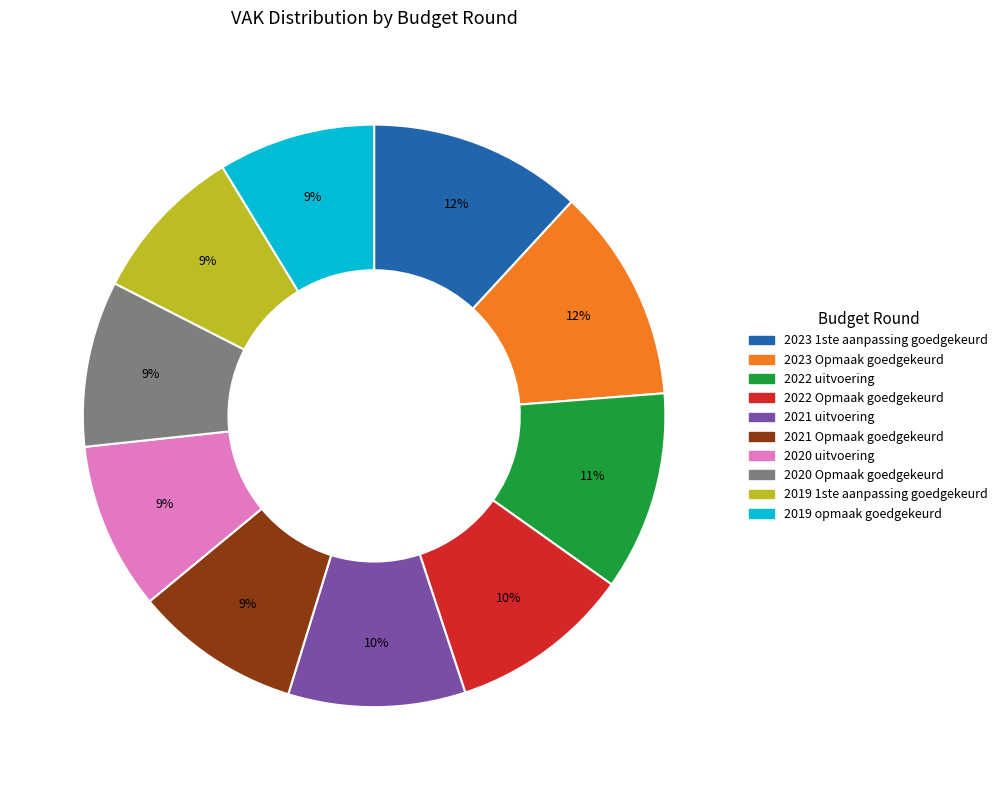

How many slices are in this pie chart?

10